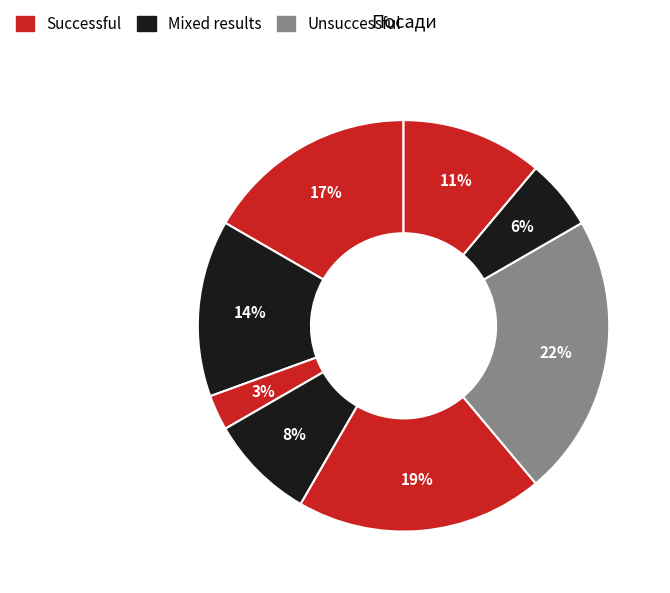

Count the number of slices in the pie.

8